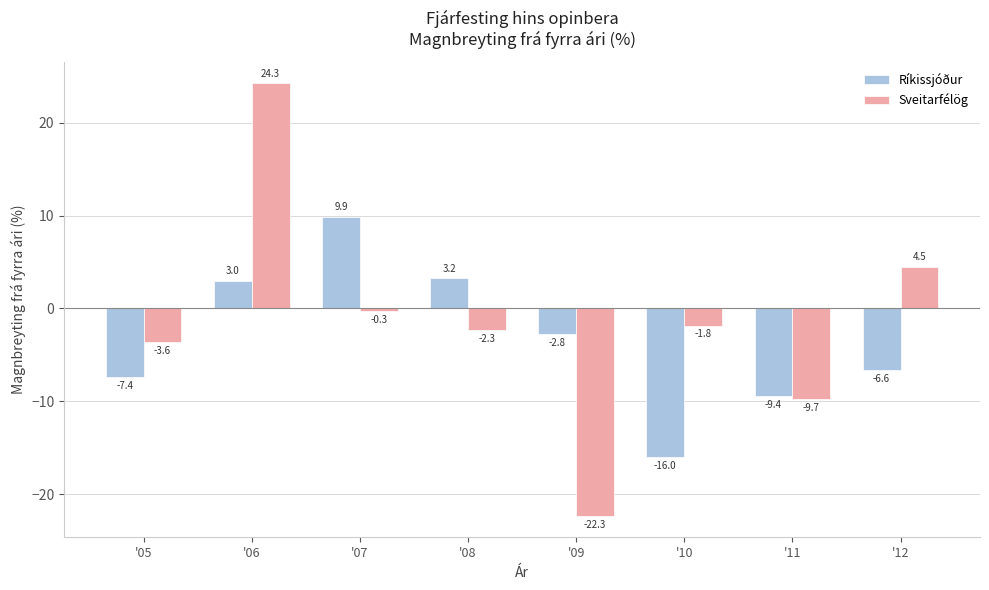

List the labels in order of Sveitarfélög value, smallest first.

'09, '11, '05, '08, '10, '07, '12, '06